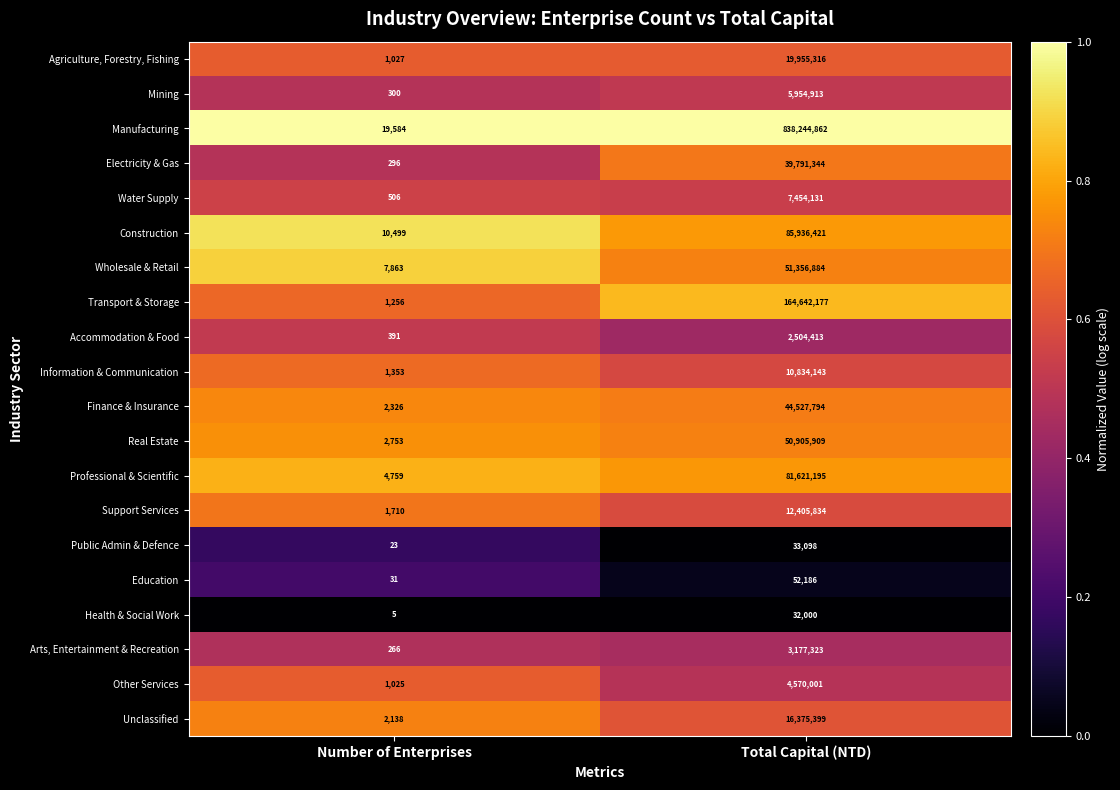

Read the Professional & Scientific value at Number of Enterprises, to the nearest 10.

4760